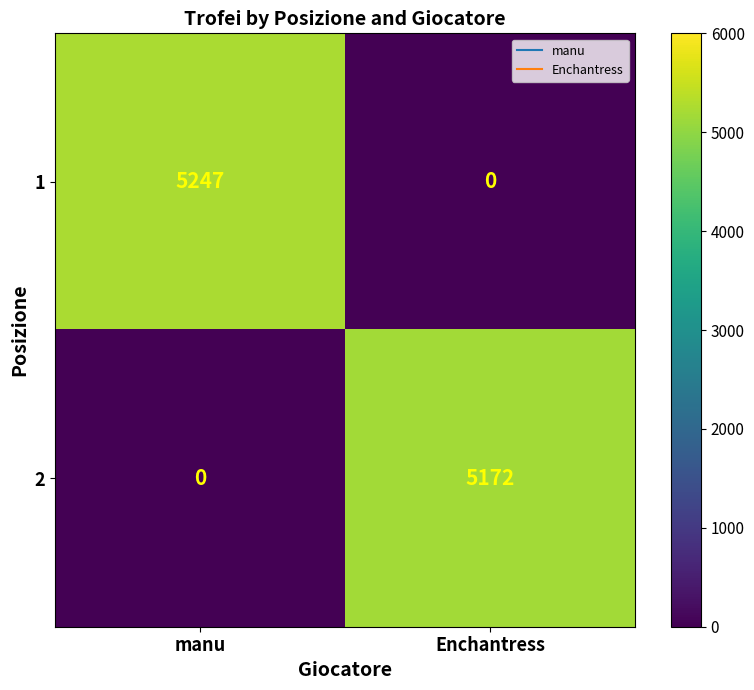

What is the approximate value of 1 at manu?

5247